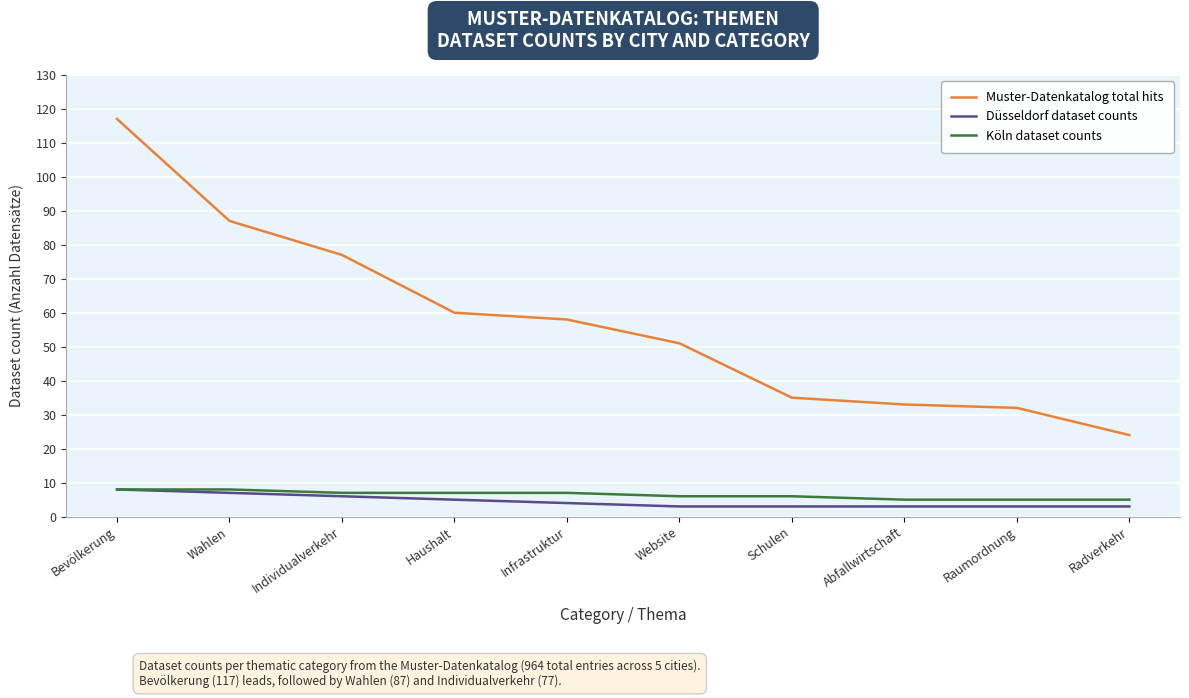

What position from the left is Wahlen?

2